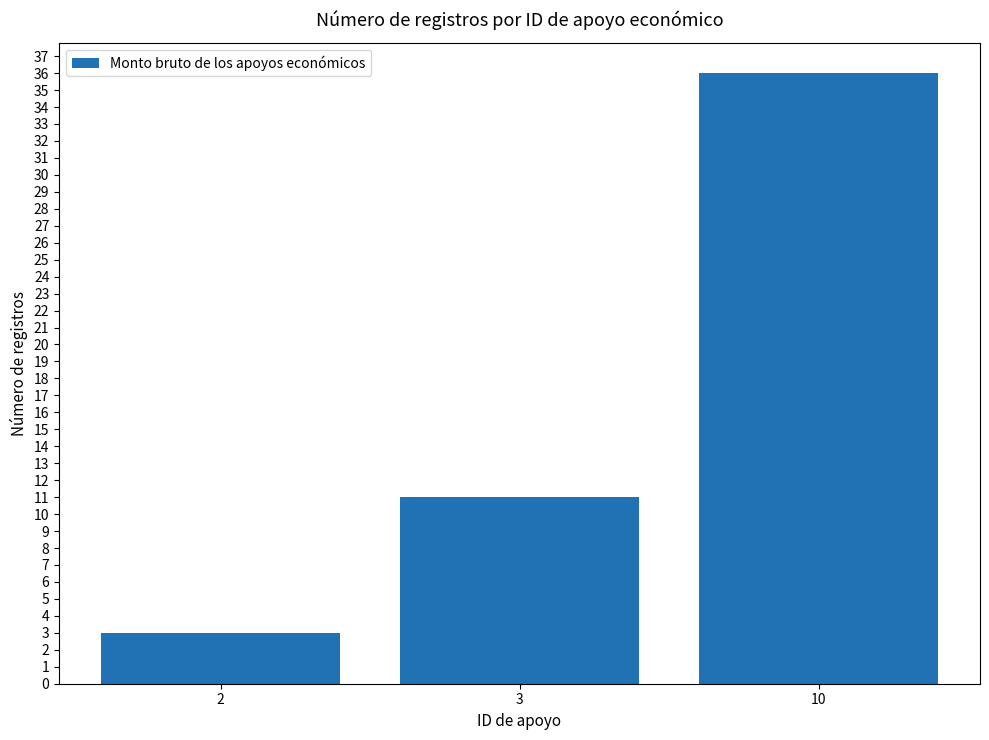

Reading left to right, extract all data points from this chart.

2=3	3=11	10=36